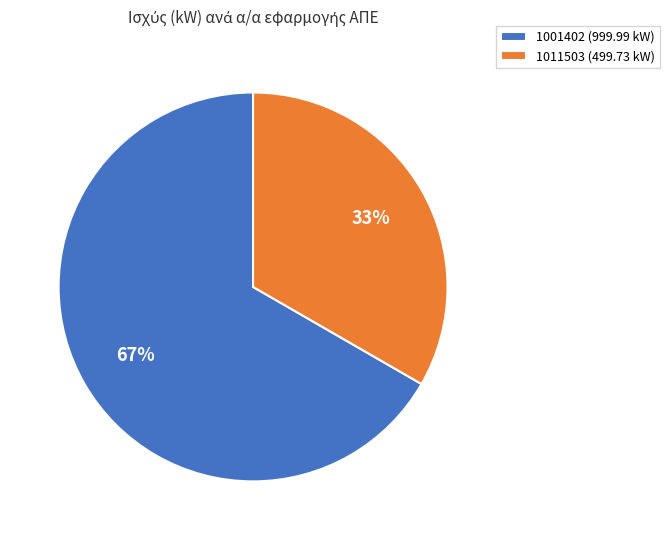

To the nearest percent, what percentage of the pie is 1011503?

33%